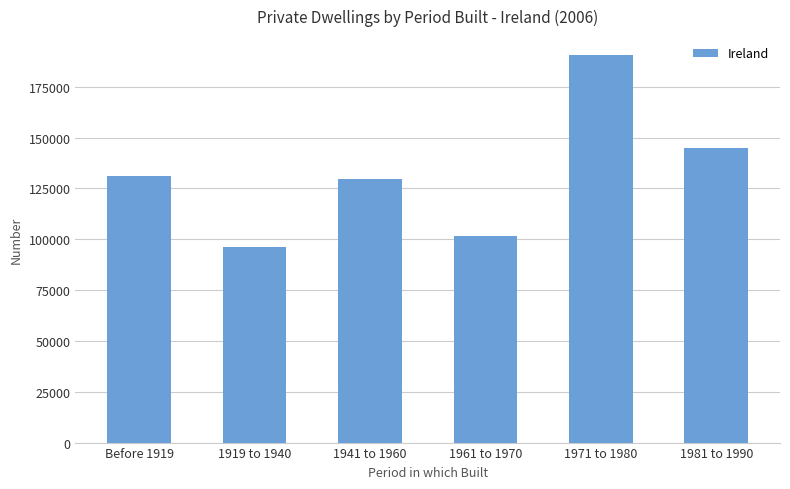

The chart shows a value of 261040 at 1971 to 1980. True or false?

False